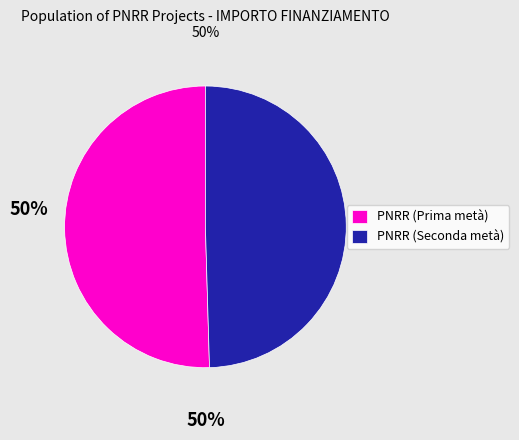

Combined, do PNRR (Prima metà) and PNRR (Seconda metà) account for over 50%?

Yes